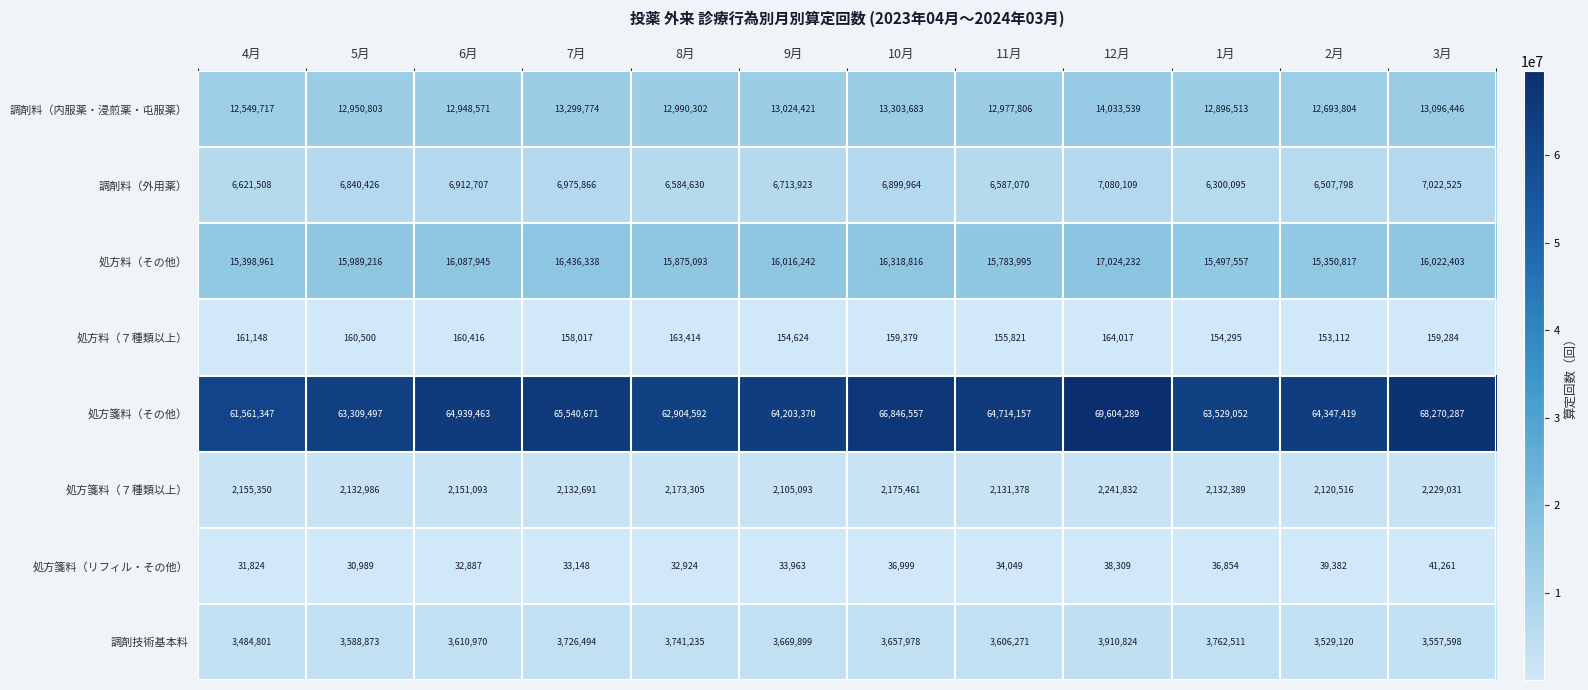

How many series are shown in this chart?

8